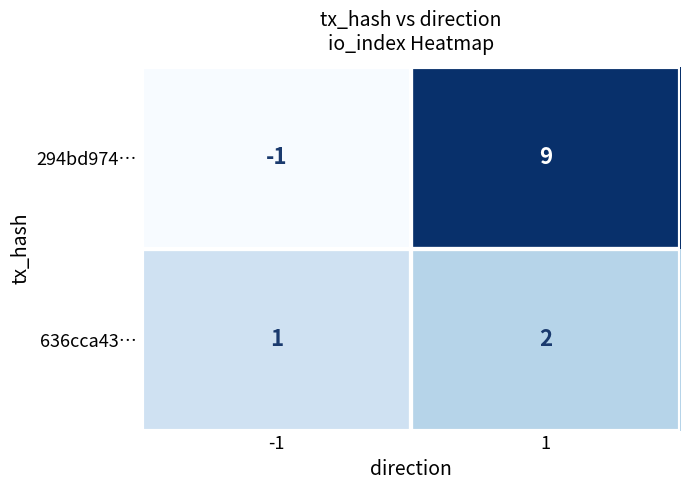

At which category does the chart reach its minimum across all series?

-1